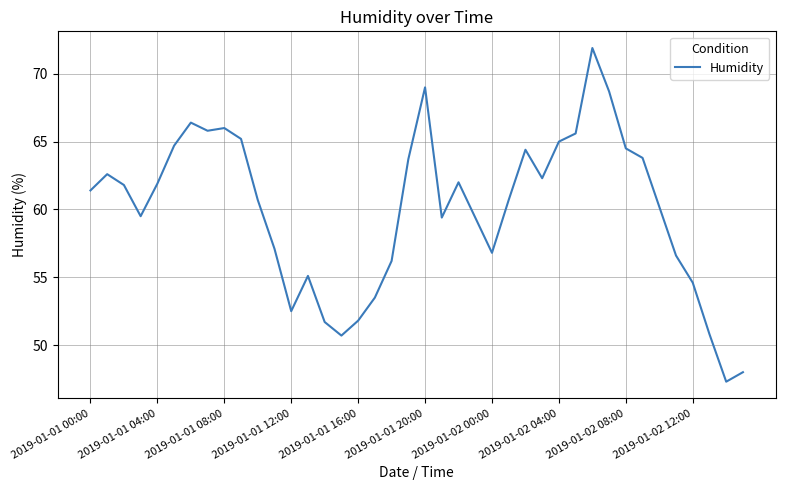

How many distinct data groups are displayed?

1